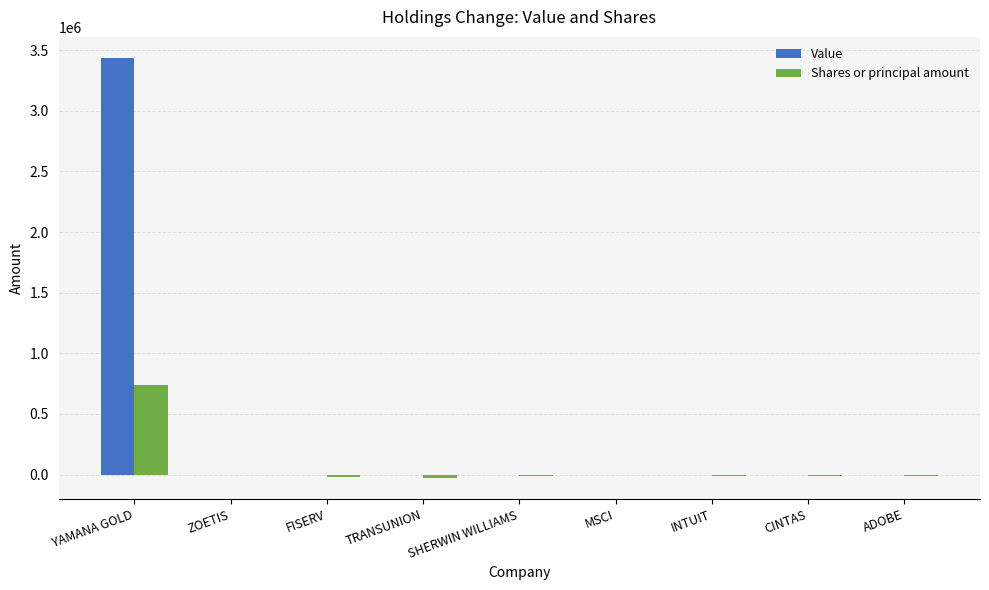

Which series has the largest total across all categories?

Value